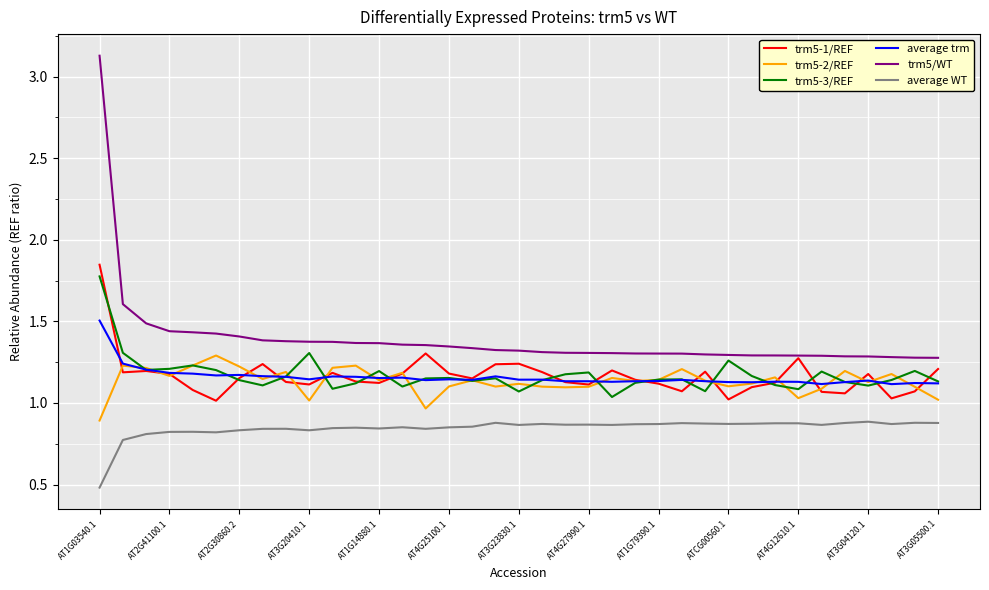

Which series has the largest total across all categories?

trm5/WT